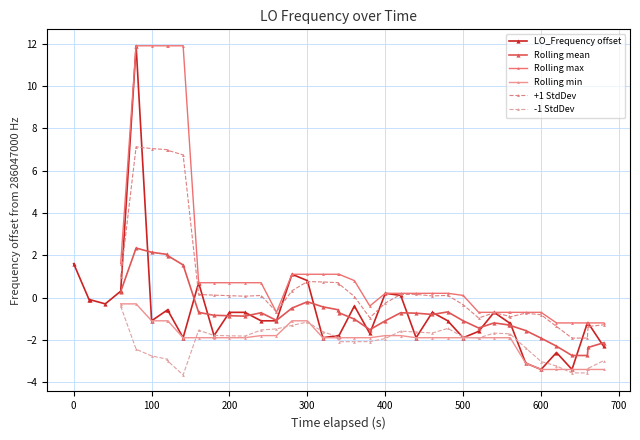

What is the value of the LO_Frequency offset point at the 34th from the left?

-3.1